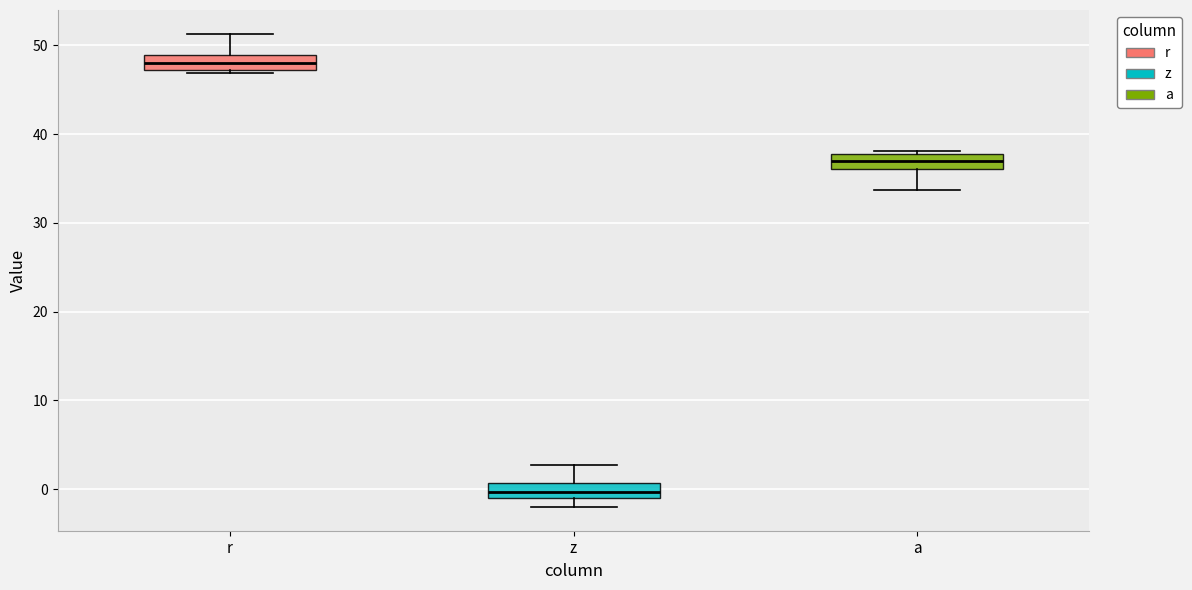

Reading left to right, transcribe this box plot: for each box, give where its median line is, the range the box spans, and where its two whiskers end, as read against the y-axis. The values are not printed on the chart, so give them approximately, as read against the axis.

r: median 48, box 47 to 49, whiskers 47 (just below the box's lower edge) to 51
z: median 0, box -1 to 1, whiskers -2 to 3
a: median 37, box 36 to 38, whiskers 34 to 38 (just above the box's upper edge)